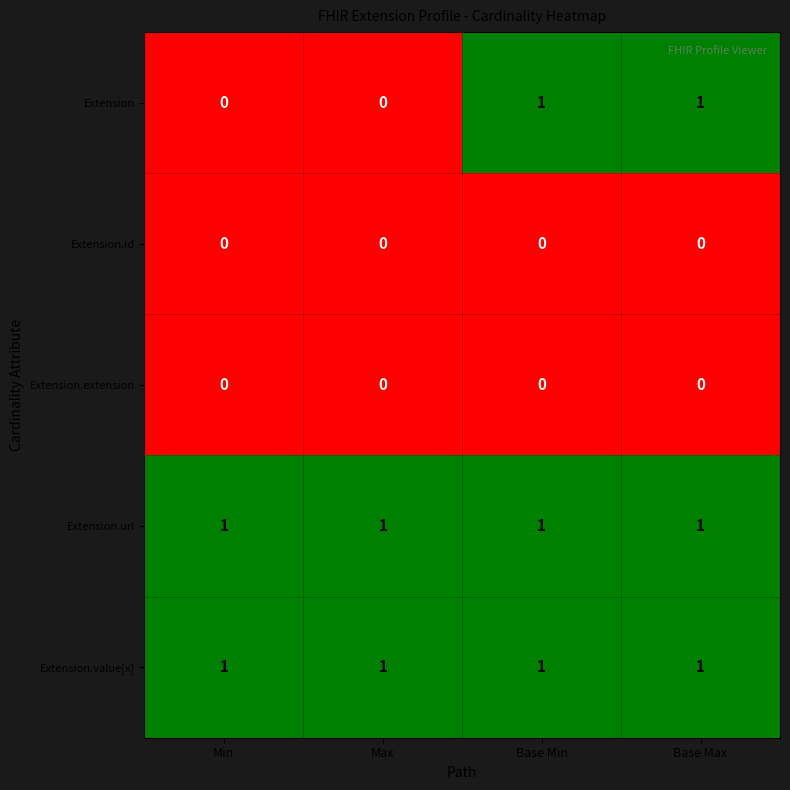

What is the difference between the highest and lowest values at Base Max?

1